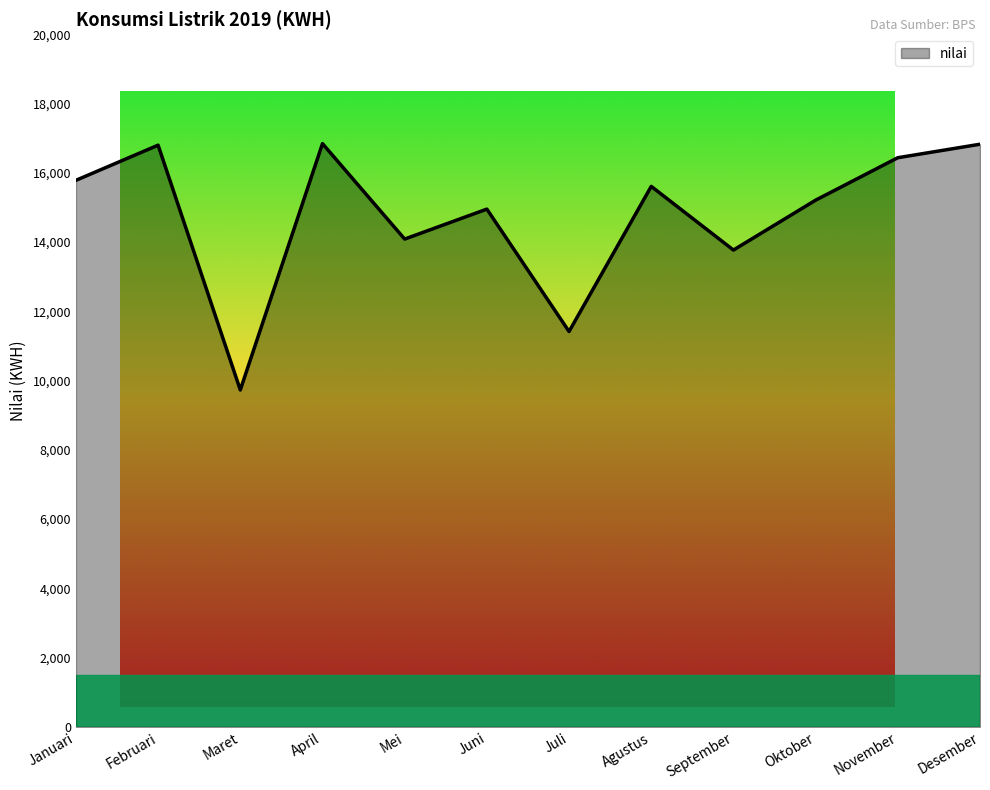

What is the difference between the maximum and minimum values?

7113